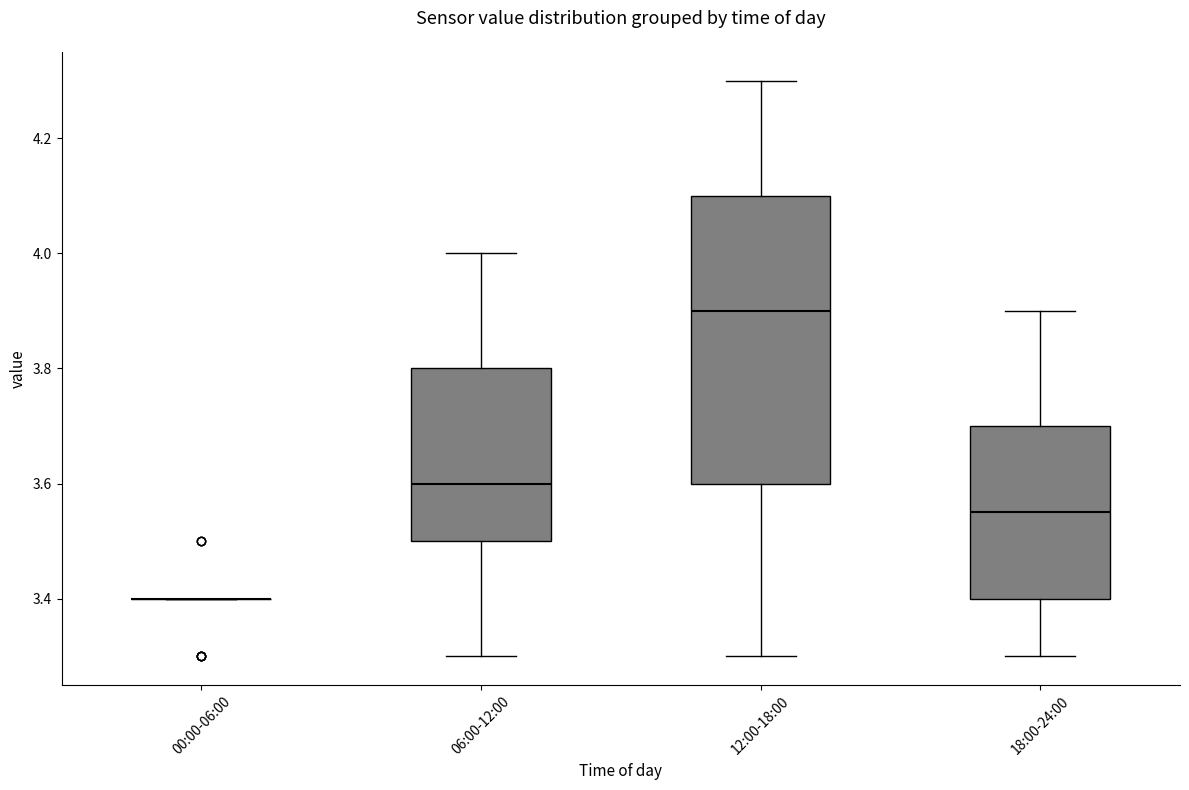

Reading left to right, read every box against the y-axis: the position of its median line, the range the box covers, and the ends of its whiskers. The values are not printed on the chart, so give them approximately, as read against the axis.

00:00-06:00: box collapsed to a line at 3.40, whiskers 3.40 to 3.40
06:00-12:00: median 3.60, box 3.50 to 3.80, whiskers 3.30 to 4.00
12:00-18:00: median 3.90, box 3.60 to 4.10, whiskers 3.30 to 4.30
18:00-24:00: median 3.56, box 3.40 to 3.70, whiskers 3.30 to 3.90